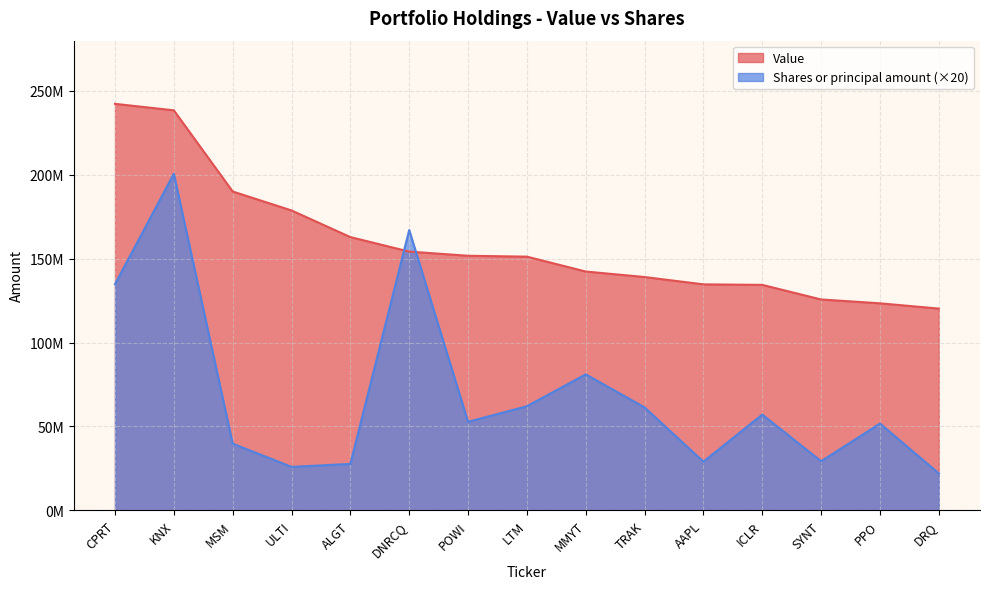

Reading left to right, list all the values displayed in this chart.

Value: 242338000	238473000	190085000	178776000	162893000	154240000	151759000	151233000	142362000	139080000	134713000	134403000	125700000	123402000	120269000
Shares or principal amount: 134782020	200650500	39750040	25877680	27662860	167107300	52749000	62056860	81048820	61349860	28992340	57059120	29246060	51708340	22019260